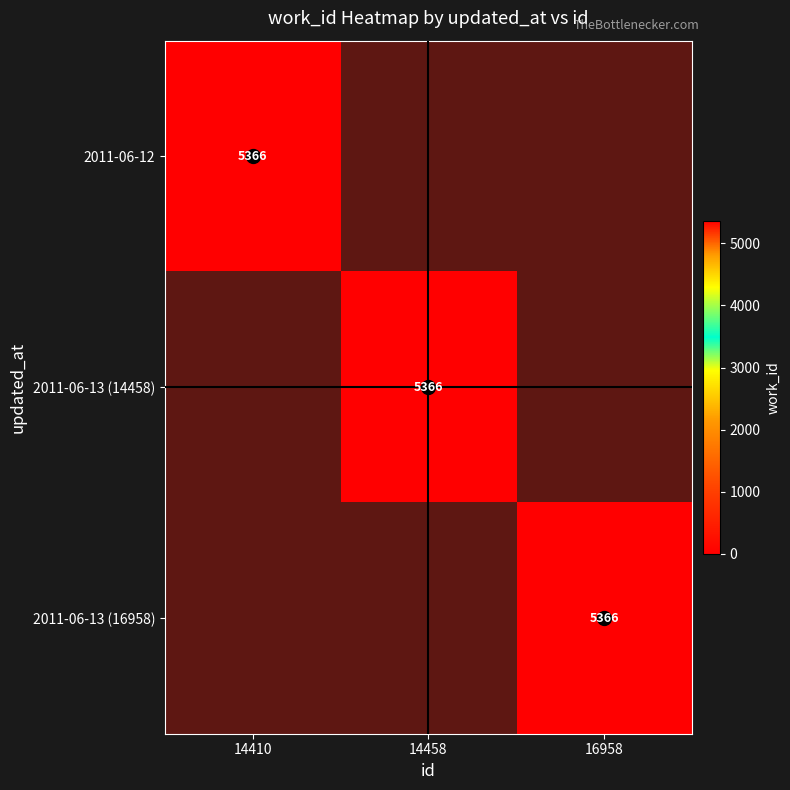

Between 14458 and 16958, which is larger?

14458